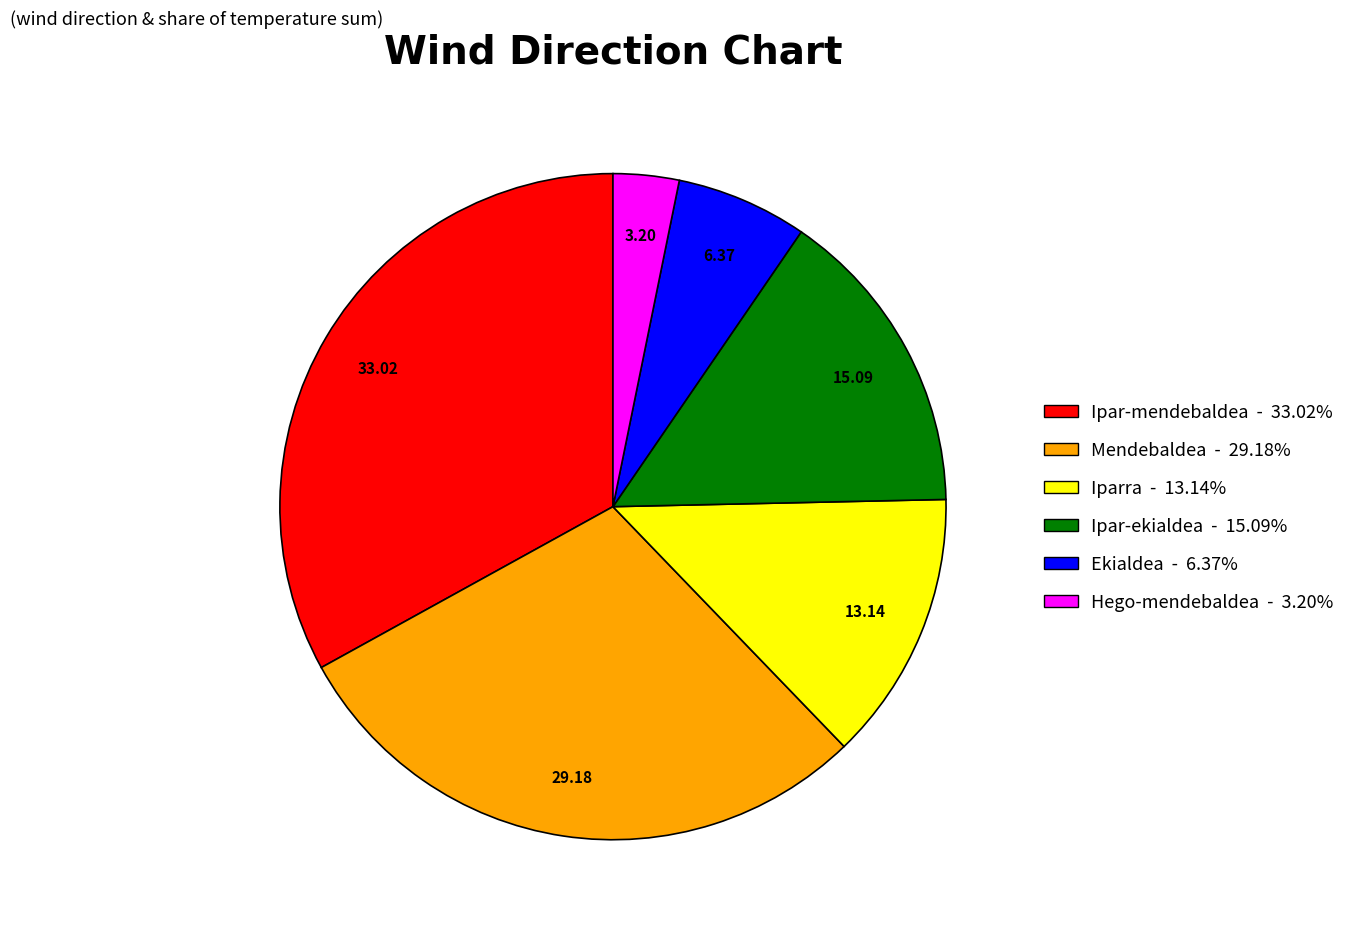

True or false: Ekialdea accounts for 1% of the total.

False